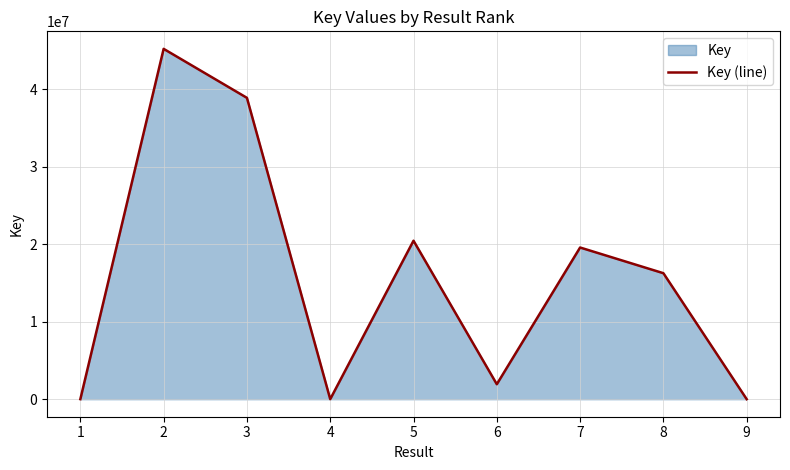

What is the value of the 1st point from the left?

6805